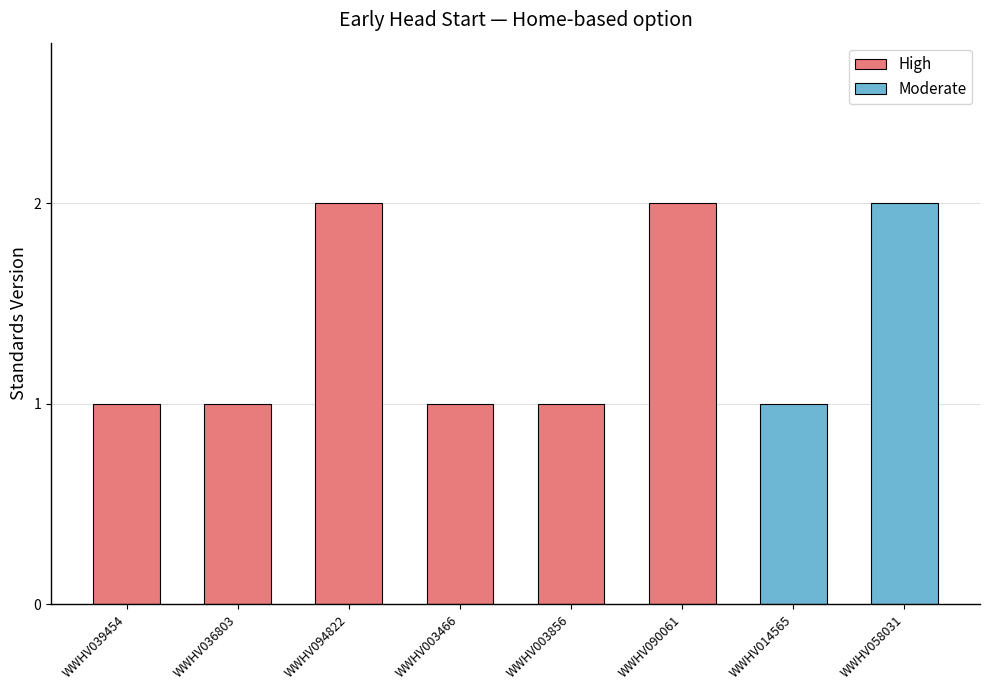

What is the change in value from WWHV014565 to WWHV058031?

+1